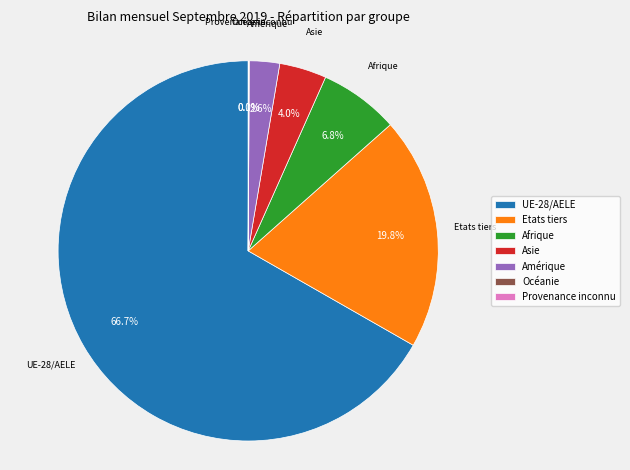

Is there a majority slice in this chart?

Yes